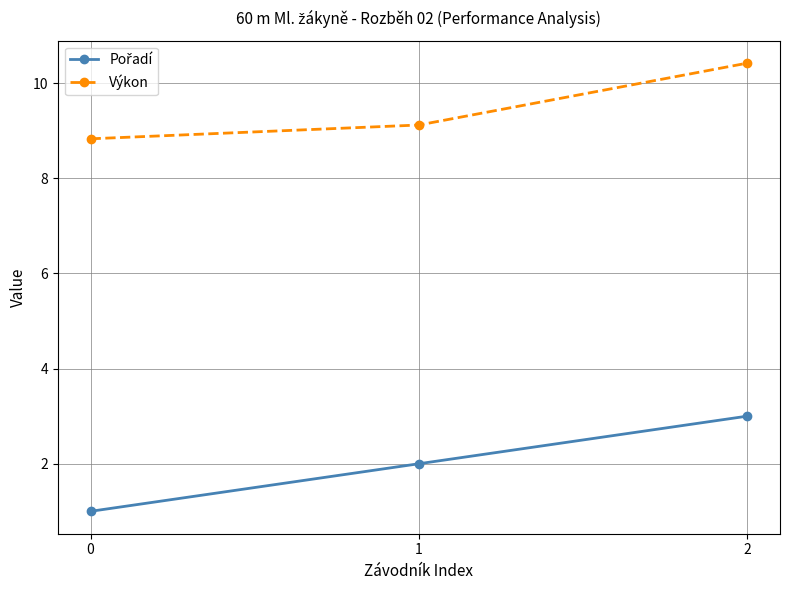

What is the highest value of the Výkon series?

10.4